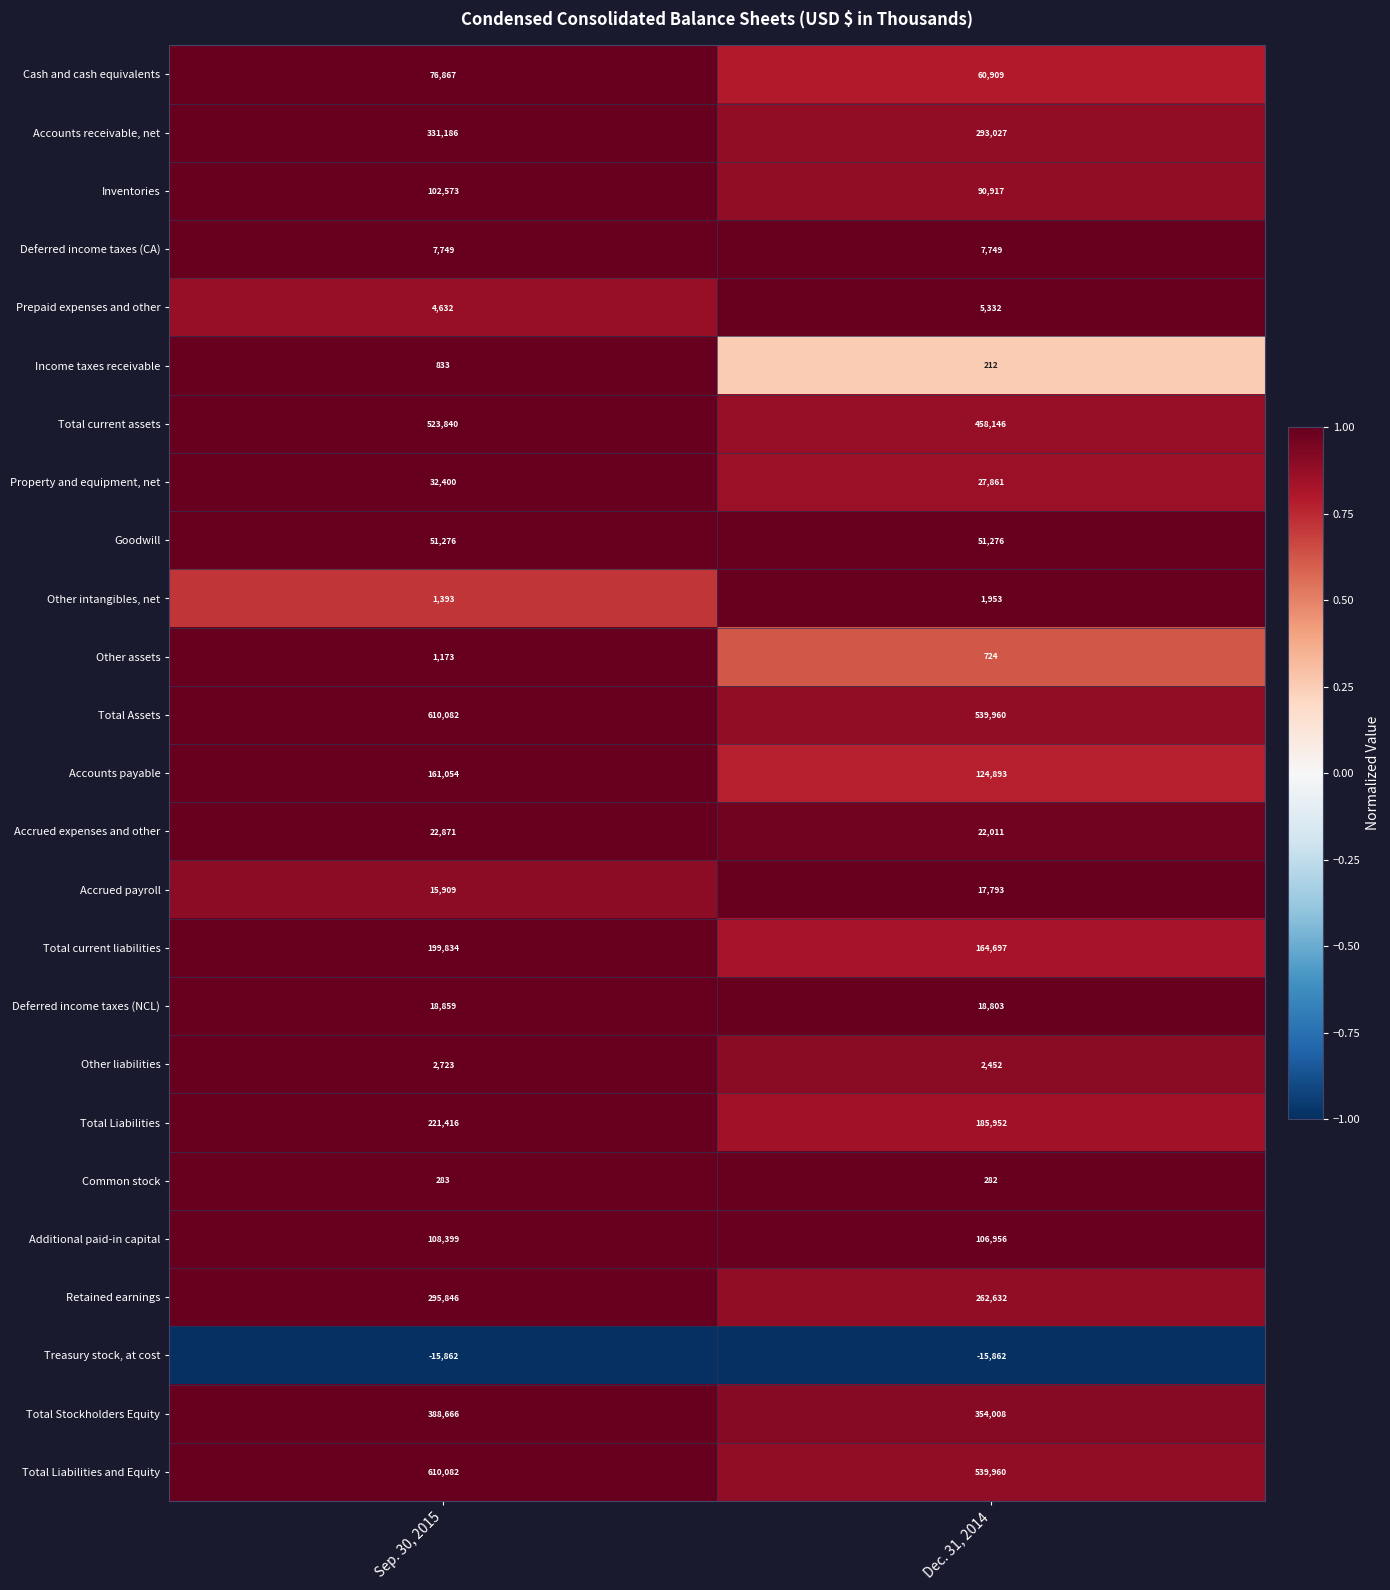

What is the spread (max minus min) of values at Dec. 31, 2014?

555822